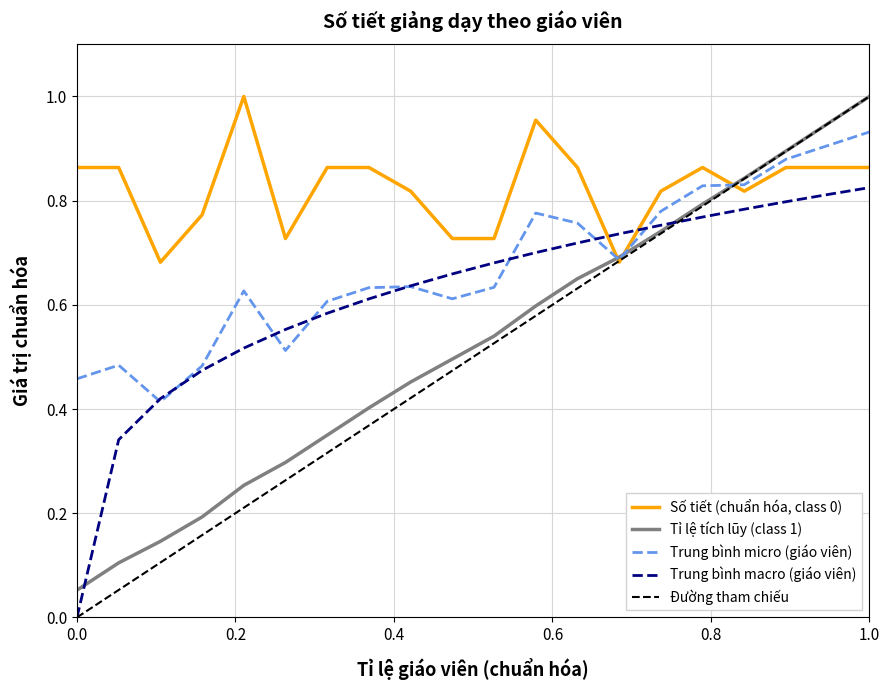

Reading left to right, what are all the values shown in this chart?

0.9	0.9	0.7	0.8	1.0	0.7	0.9	0.9	0.8	0.7	0.7	1.0	0.9	0.7	0.8	0.9	0.8	0.9	0.9	0.9